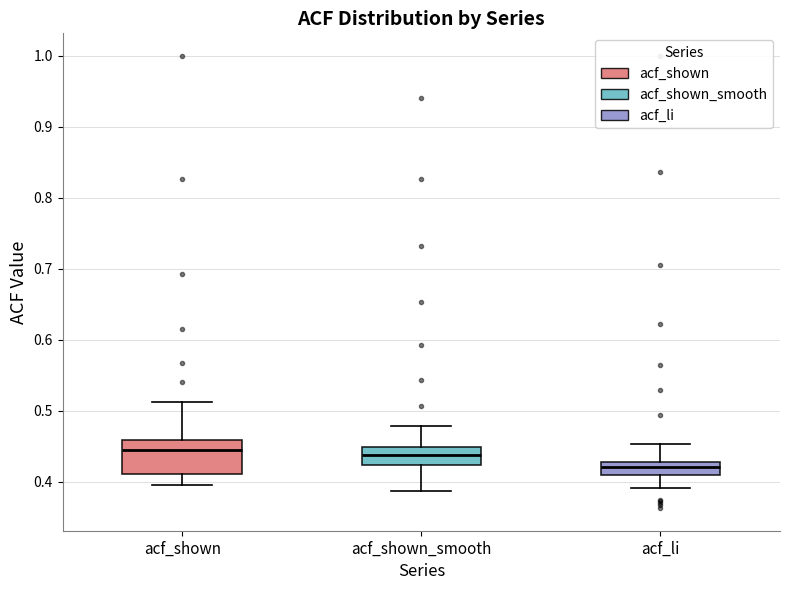

Reading left to right, read every box against the y-axis: the position of its median line, the range the box covers, and the ends of its whiskers. The values are not printed on the chart, so give them approximately, as read against the axis.

acf_shown: median 0.45, box 0.41 to 0.46, whiskers 0.40 to 0.51
acf_shown_smooth: median 0.44, box 0.42 to 0.45, whiskers 0.39 to 0.48
acf_li: median 0.42, box 0.41 to 0.43, whiskers 0.39 to 0.45